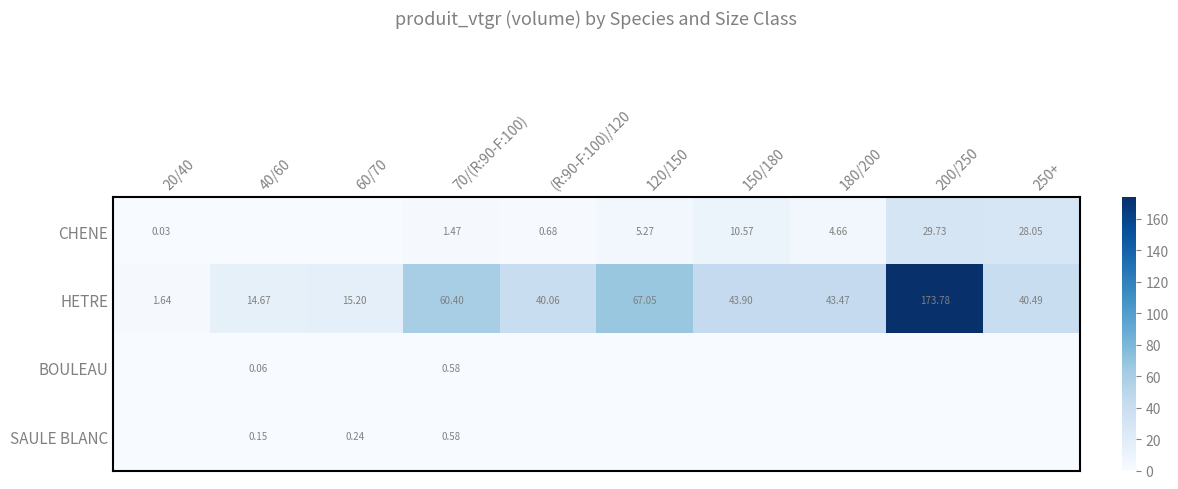

Is the value of CHENE at 180/200 greater than the value of SAULE BLANC at 40/60?

Yes